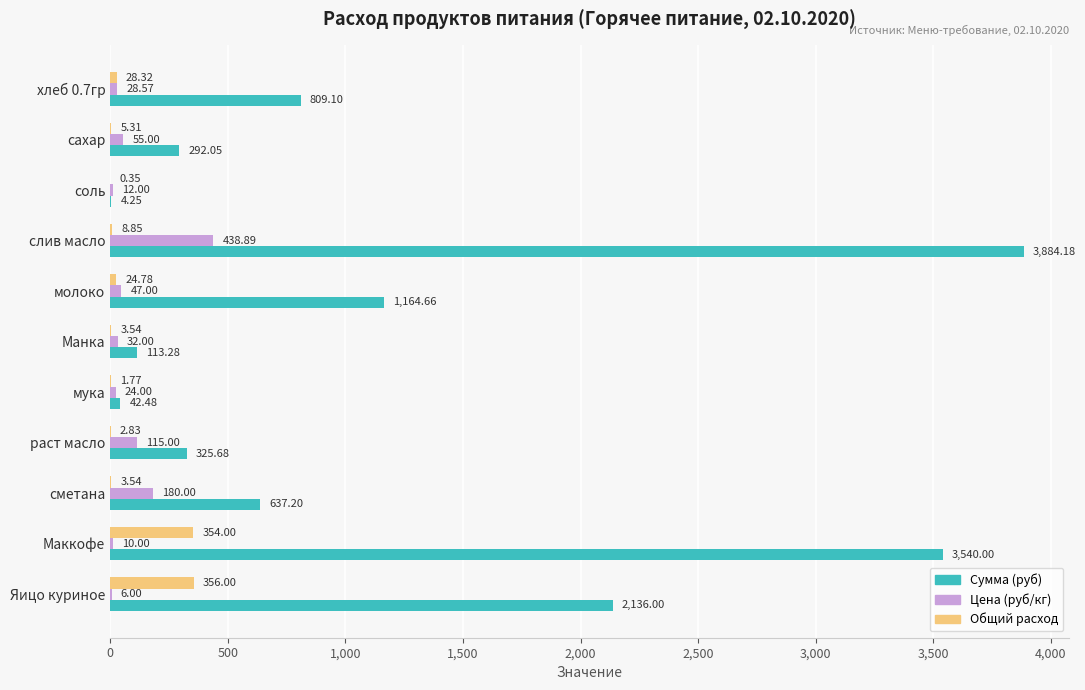

Which category has the highest value in the Общий расход series?

Яицо куриное